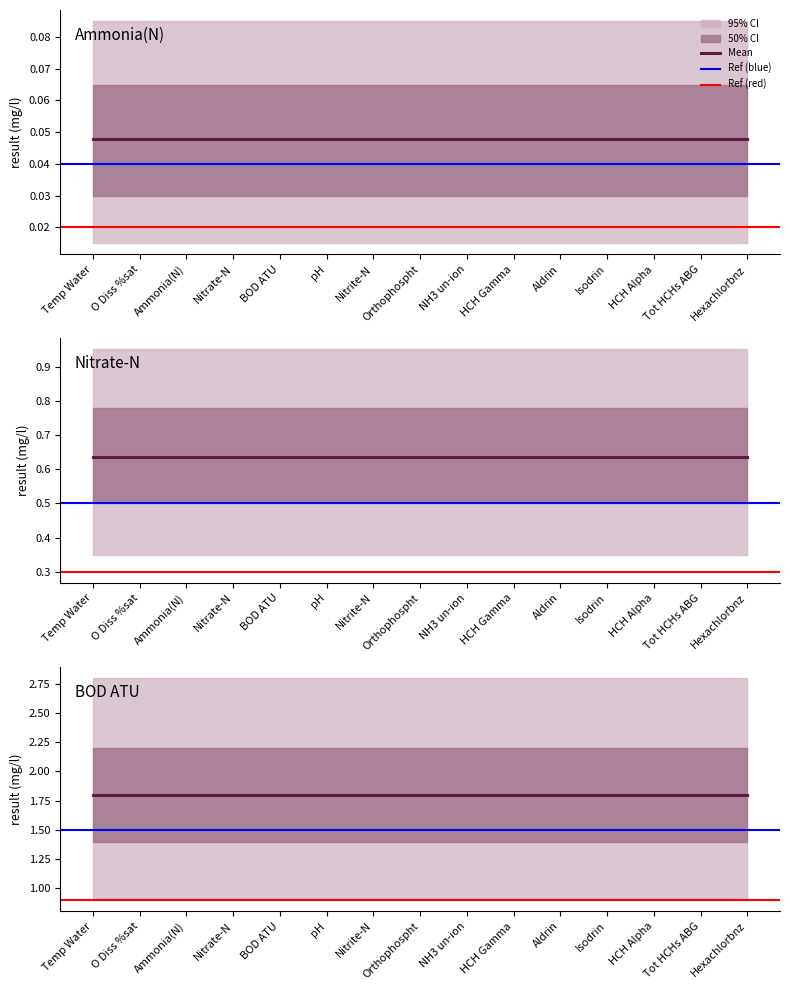

The value of Ammonia(N) at O Diss %sat is 0.0. True or false?

True